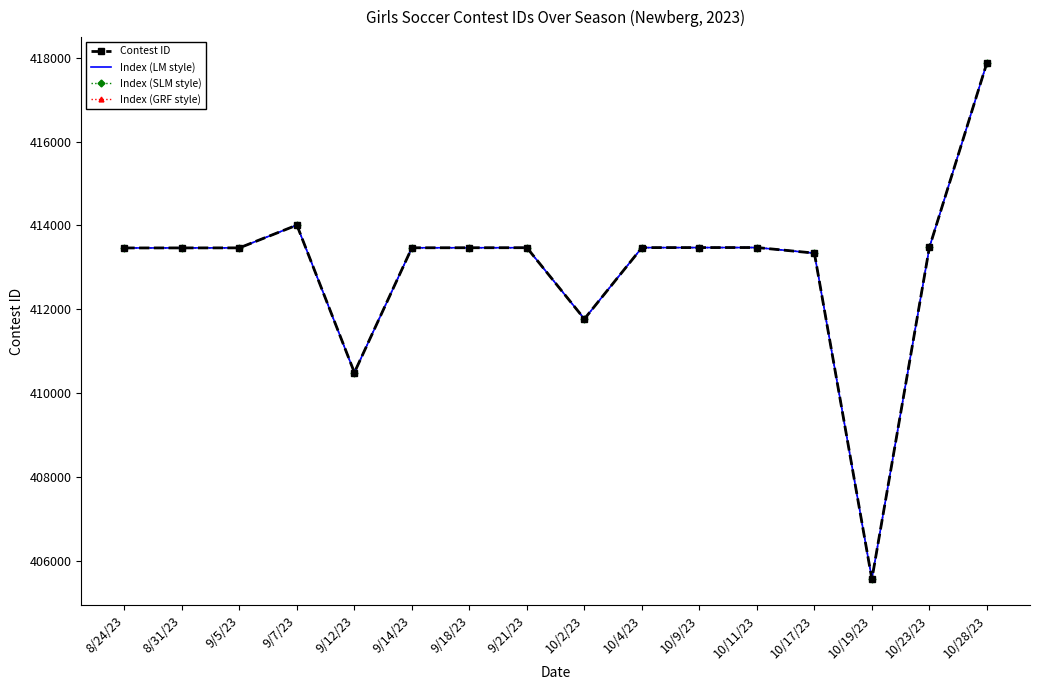

What is the minimum value shown in the chart?

405562